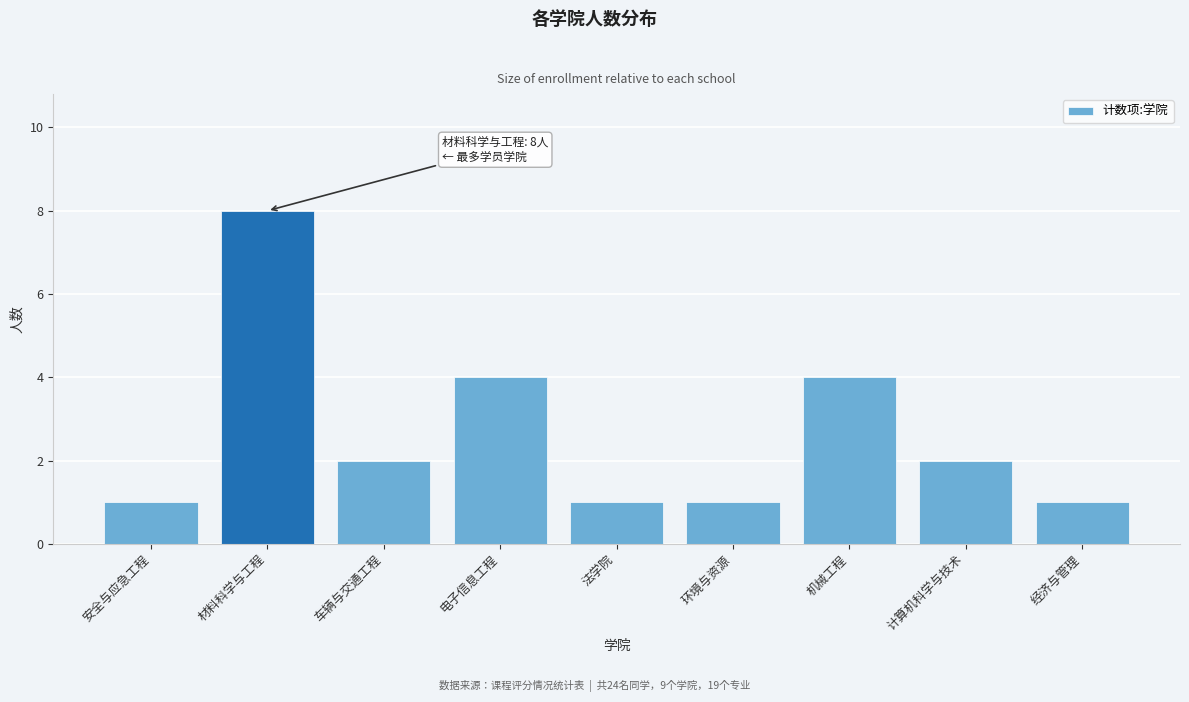

Reading left to right, transcribe all the data shown in this chart.

1	8	2	4	1	1	4	2	1